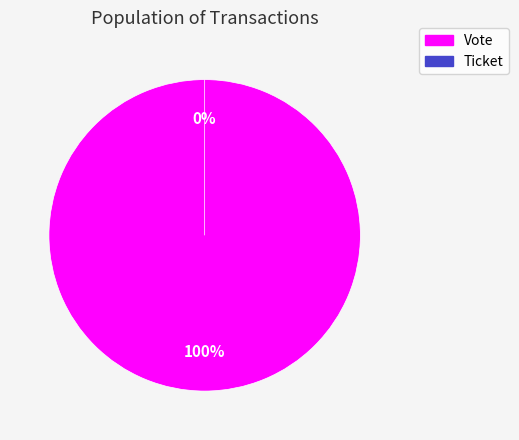

Does Ticket represent more than half of the total?

No